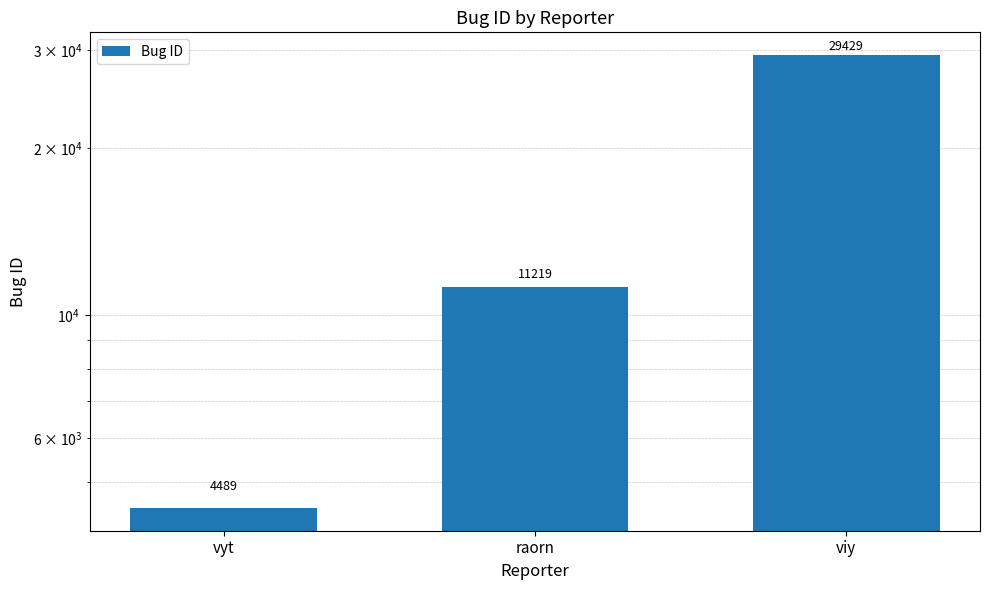

Count the values in the range 4489 to 29429.

3